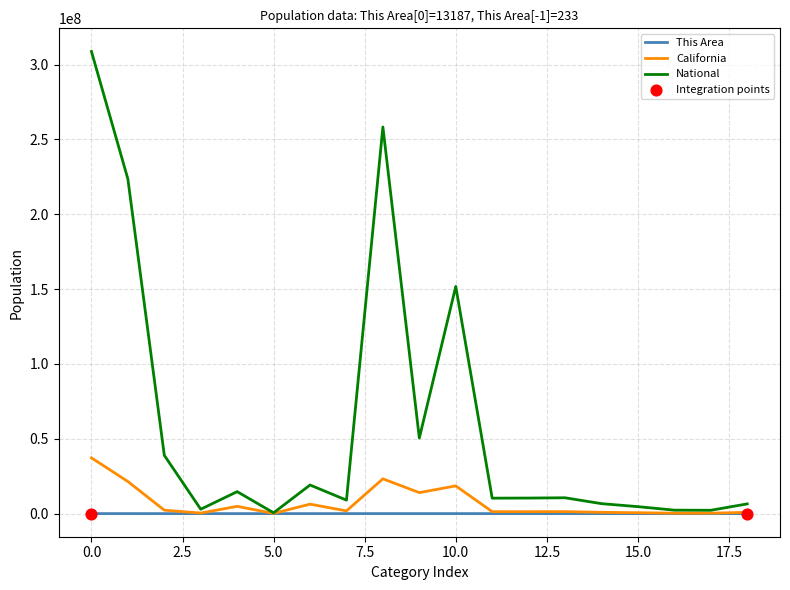

Which series has the largest range (max minus min)?

National